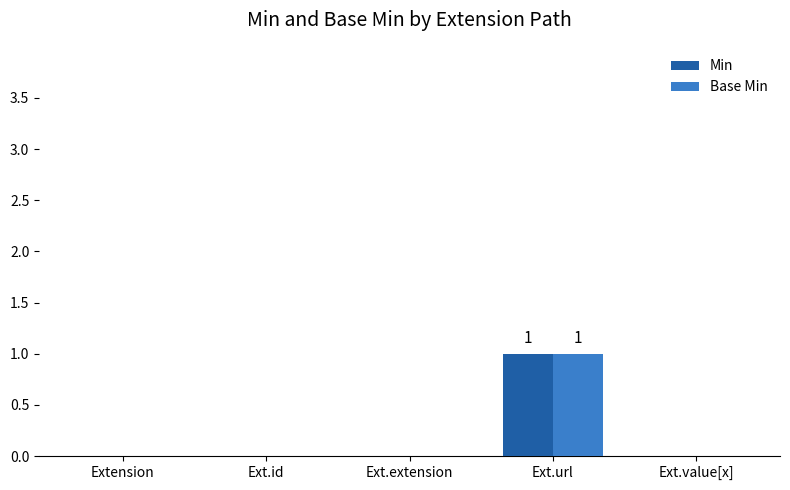

How many series are shown in this chart?

2